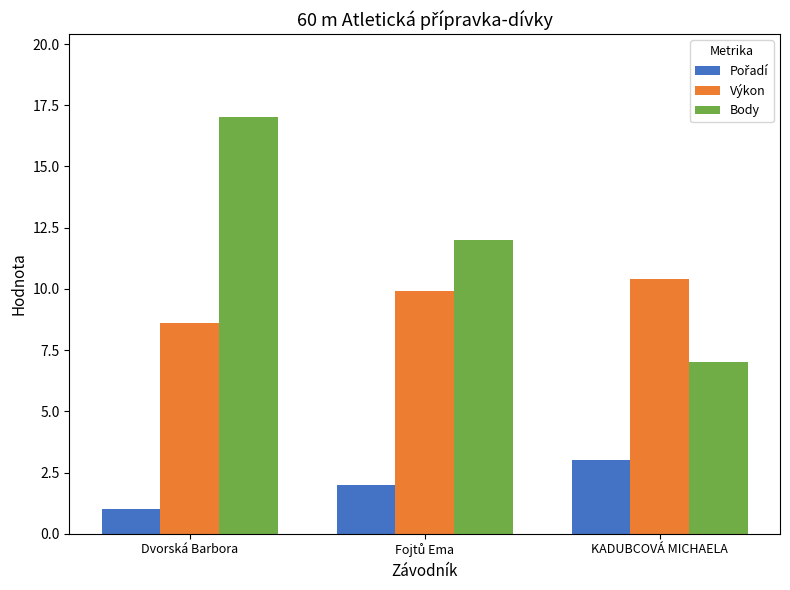

Which series has the widest spread of values?

Body